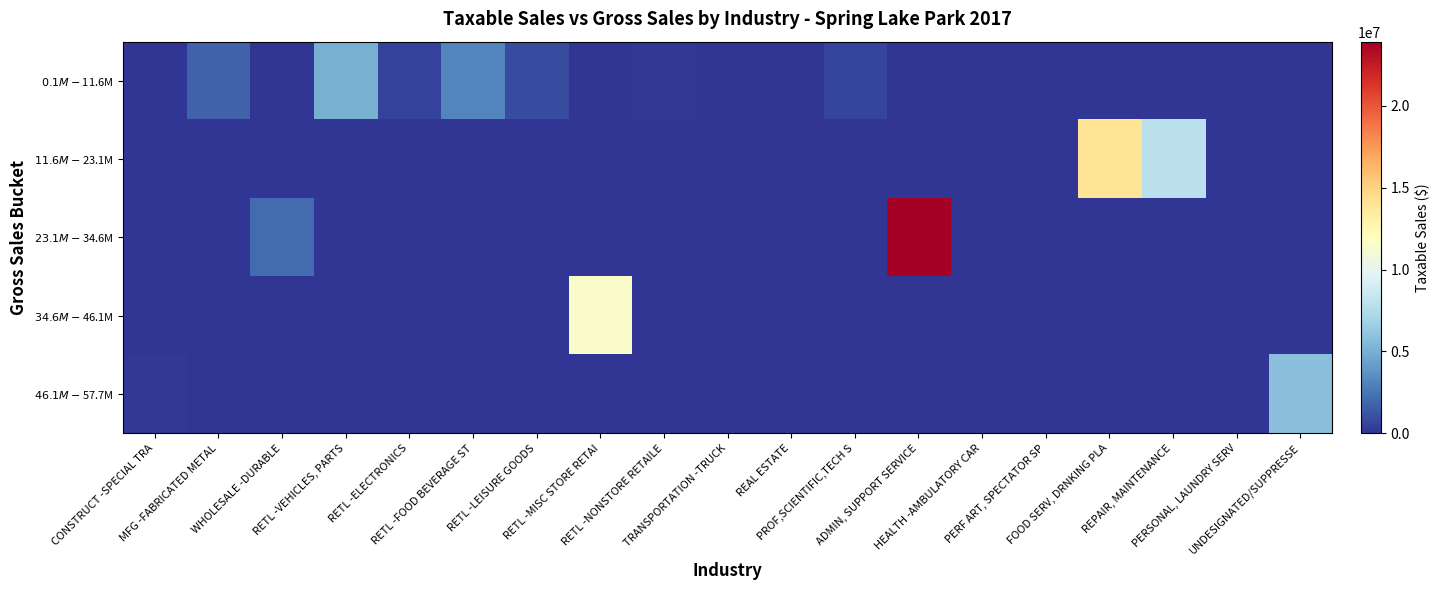

Reading right to left, transcribe all the data shown in this chart.

$0.1M - $11.6M: UNDESIGNATED/SUPPRESSE=0	PERSONAL, LAUNDRY SERV=45499	REPAIR, MAINTENANCE=0	FOOD SERV, DRNKING PLA=0	PERF ART, SPECTATOR SP=3801	HEALTH -AMBULATORY CAR=81576	ADMIN, SUPPORT SERVICE=0	PROF,SCIENTIFIC,TECH S=616698	REAL ESTATE=17914	TRANSPORTATION -TRUCK=58986	RETL -NONSTORE RETAILE=155034	RETL -MISC STORE RETAI=0	RETL -LEISURE GOODS=846456	RETL -FOOD BEVERAGE ST=3100088	RETL -ELECTRONICS=490808	RETL -VEHICLES, PARTS=5019005	WHOLESALE -DURABLE=0	MFG -FABRICATED METAL=1716747	CONSTRUCT -SPECIAL TRA=0
$11.6M - $23.1M: UNDESIGNATED/SUPPRESSE=0	PERSONAL, LAUNDRY SERV=0	REPAIR, MAINTENANCE=7935541	FOOD SERV, DRNKING PLA=13977735	PERF ART, SPECTATOR SP=0	HEALTH -AMBULATORY CAR=0	ADMIN, SUPPORT SERVICE=0	PROF,SCIENTIFIC,TECH S=0	REAL ESTATE=0	TRANSPORTATION -TRUCK=0	RETL -NONSTORE RETAILE=0	RETL -MISC STORE RETAI=0	RETL -LEISURE GOODS=0	RETL -FOOD BEVERAGE ST=0	RETL -ELECTRONICS=0	RETL -VEHICLES, PARTS=0	WHOLESALE -DURABLE=0	MFG -FABRICATED METAL=0	CONSTRUCT -SPECIAL TRA=0
$23.1M - $34.6M: UNDESIGNATED/SUPPRESSE=0	PERSONAL, LAUNDRY SERV=0	REPAIR, MAINTENANCE=0	FOOD SERV, DRNKING PLA=0	PERF ART, SPECTATOR SP=0	HEALTH -AMBULATORY CAR=0	ADMIN, SUPPORT SERVICE=23930477	PROF,SCIENTIFIC,TECH S=0	REAL ESTATE=0	TRANSPORTATION -TRUCK=0	RETL -NONSTORE RETAILE=0	RETL -MISC STORE RETAI=0	RETL -LEISURE GOODS=0	RETL -FOOD BEVERAGE ST=0	RETL -ELECTRONICS=0	RETL -VEHICLES, PARTS=0	WHOLESALE -DURABLE=2118498	MFG -FABRICATED METAL=0	CONSTRUCT -SPECIAL TRA=0
$34.6M - $46.1M: UNDESIGNATED/SUPPRESSE=0	PERSONAL, LAUNDRY SERV=0	REPAIR, MAINTENANCE=0	FOOD SERV, DRNKING PLA=0	PERF ART, SPECTATOR SP=0	HEALTH -AMBULATORY CAR=0	ADMIN, SUPPORT SERVICE=0	PROF,SCIENTIFIC,TECH S=0	REAL ESTATE=0	TRANSPORTATION -TRUCK=0	RETL -NONSTORE RETAILE=0	RETL -MISC STORE RETAI=11560800	RETL -LEISURE GOODS=0	RETL -FOOD BEVERAGE ST=0	RETL -ELECTRONICS=0	RETL -VEHICLES, PARTS=0	WHOLESALE -DURABLE=0	MFG -FABRICATED METAL=0	CONSTRUCT -SPECIAL TRA=0
$46.1M - $57.7M: UNDESIGNATED/SUPPRESSE=5868837	PERSONAL, LAUNDRY SERV=0	REPAIR, MAINTENANCE=0	FOOD SERV, DRNKING PLA=0	PERF ART, SPECTATOR SP=0	HEALTH -AMBULATORY CAR=0	ADMIN, SUPPORT SERVICE=0	PROF,SCIENTIFIC,TECH S=0	REAL ESTATE=0	TRANSPORTATION -TRUCK=0	RETL -NONSTORE RETAILE=0	RETL -MISC STORE RETAI=0	RETL -LEISURE GOODS=0	RETL -FOOD BEVERAGE ST=0	RETL -ELECTRONICS=0	RETL -VEHICLES, PARTS=0	WHOLESALE -DURABLE=0	MFG -FABRICATED METAL=0	CONSTRUCT -SPECIAL TRA=112566